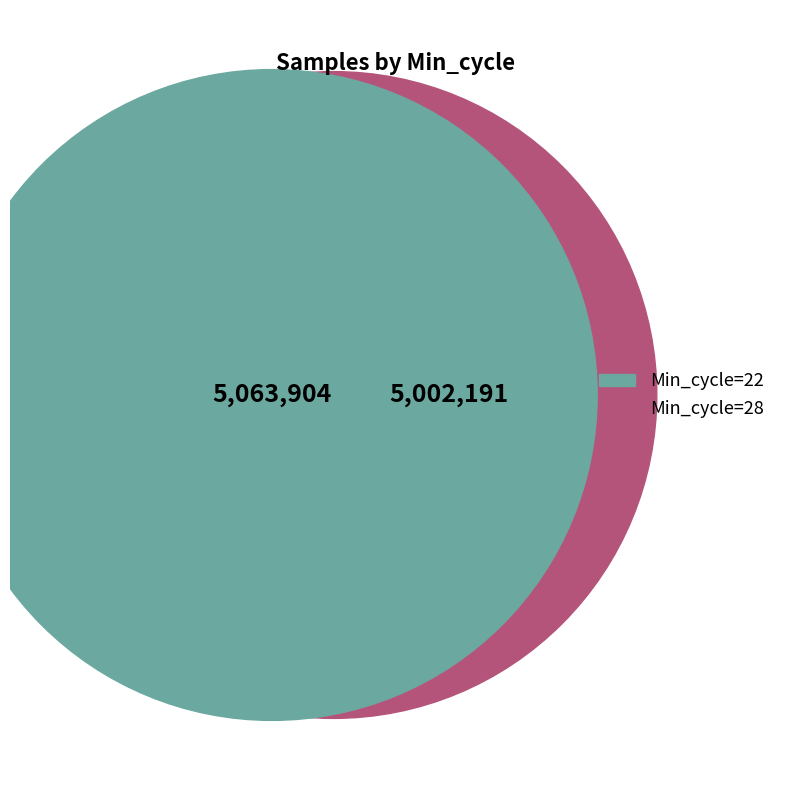

What is the change in value from Min_cycle=28 to Min_cycle=22?

+61713